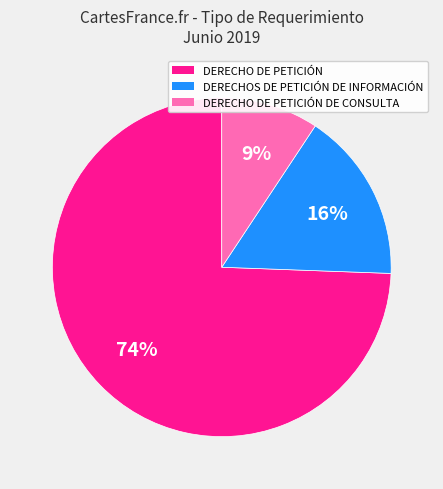

To the nearest percent, what is the average slice percentage?

33%